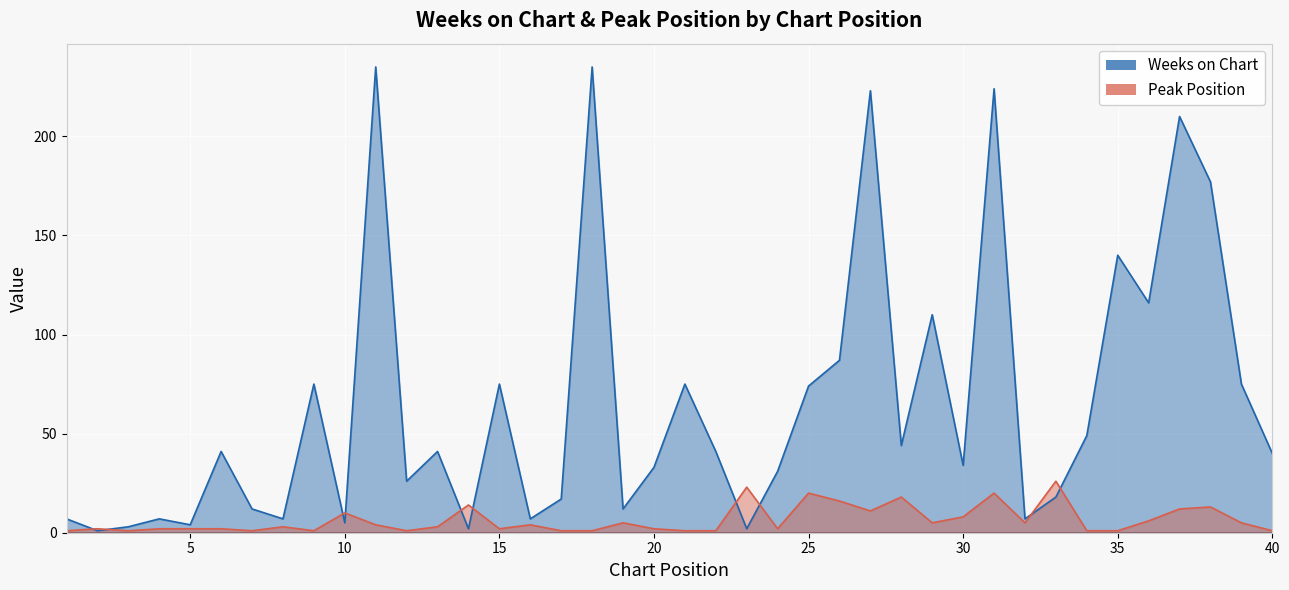

Which label corresponds to the largest value in the chart?

11